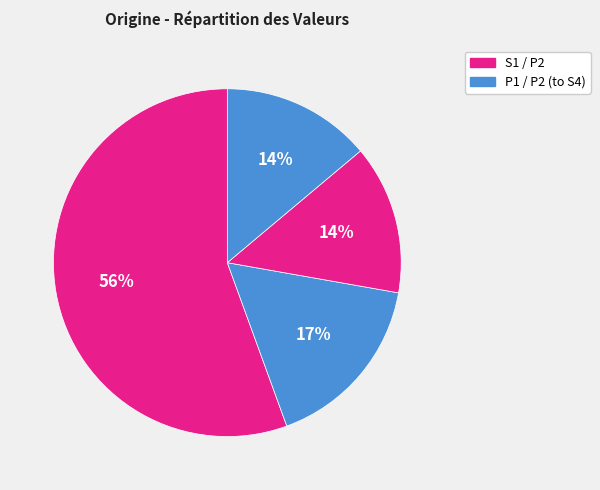

Count the number of slices in the pie.

4